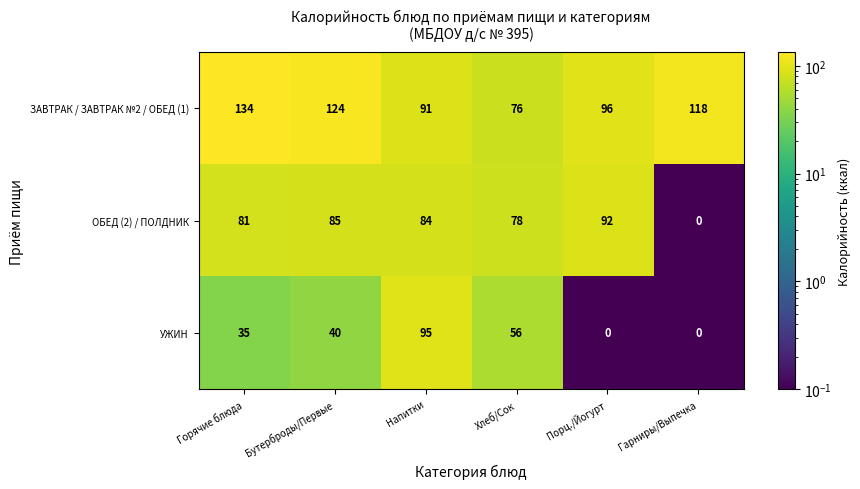

What is the sum of all УЖИН values?

226